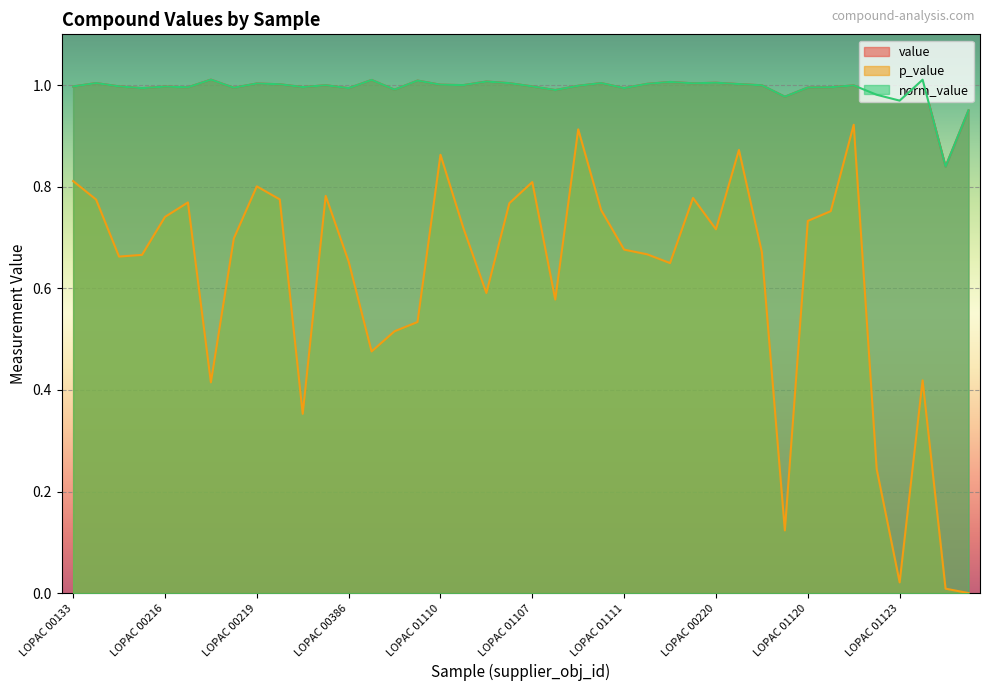

True or false: norm_value has more than 1 points higher than both neighbors.

True